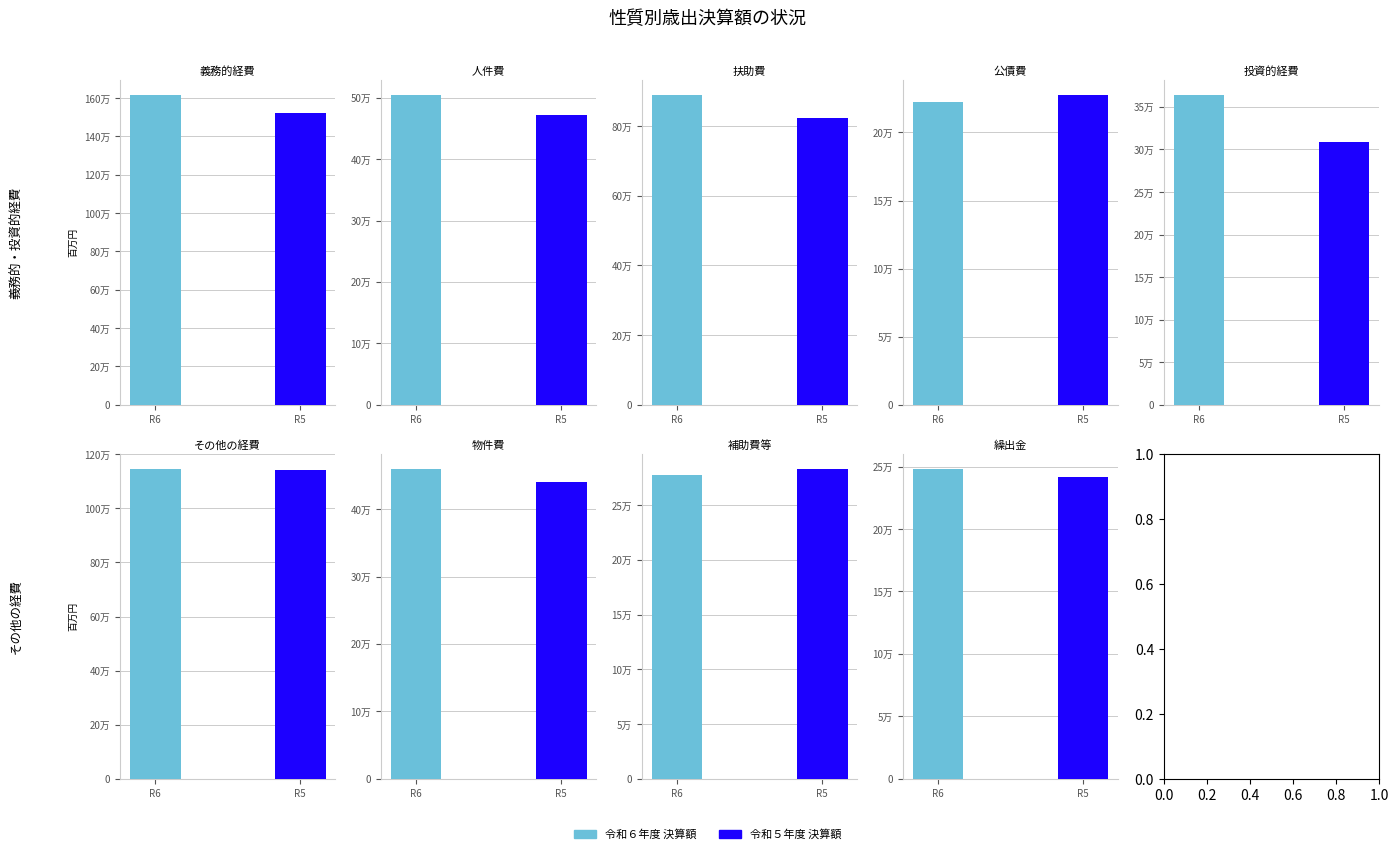

Are the bars horizontal?

No